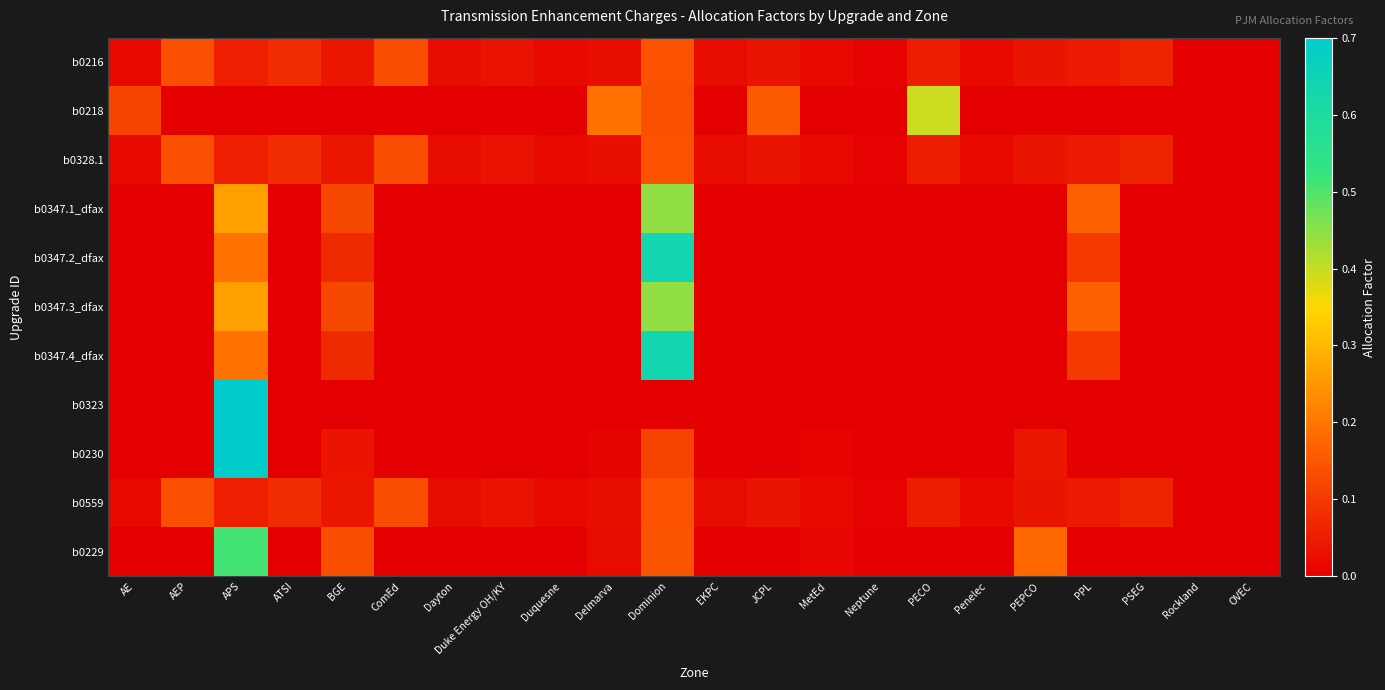

At PPL, list the series in order from largest to smallest.

b0347.1_dfax, b0347.3_dfax, b0347.2_dfax, b0347.4_dfax, b0216, b0328.1, b0559, b0218, b0323, b0230, b0229